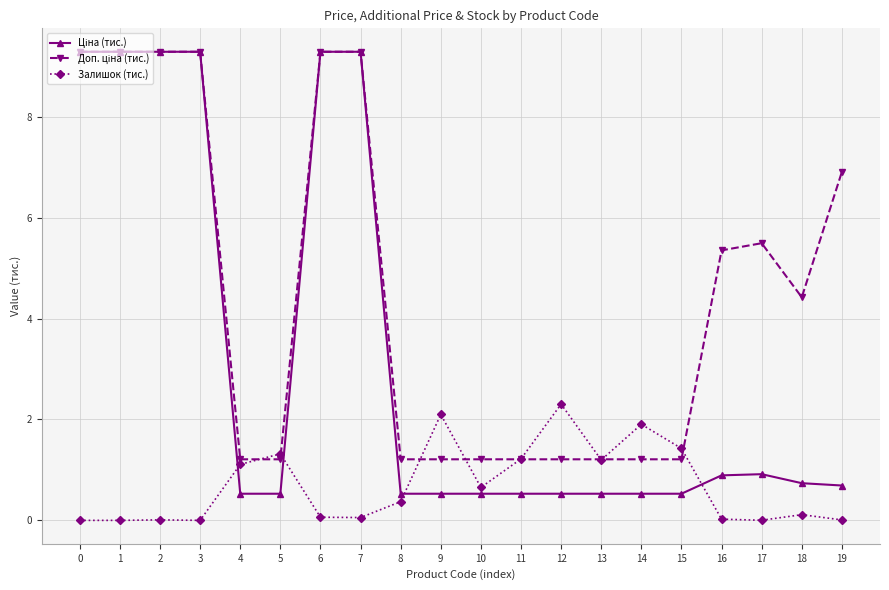

Is it true that Залишок (тис.) equals -1.2 at 0?

False